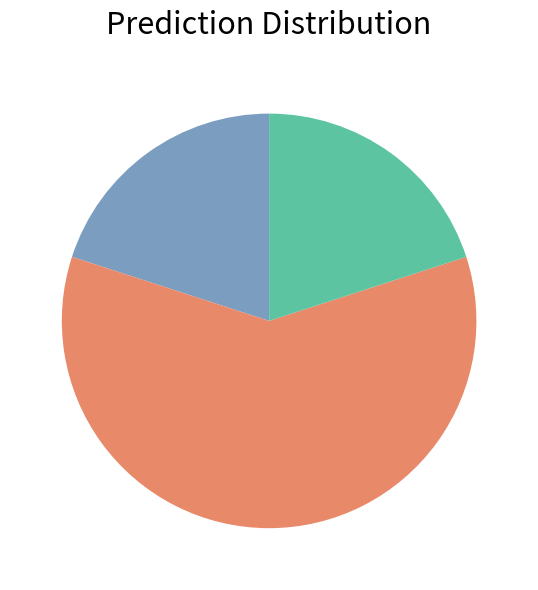

Is there a majority slice in this chart?

Yes